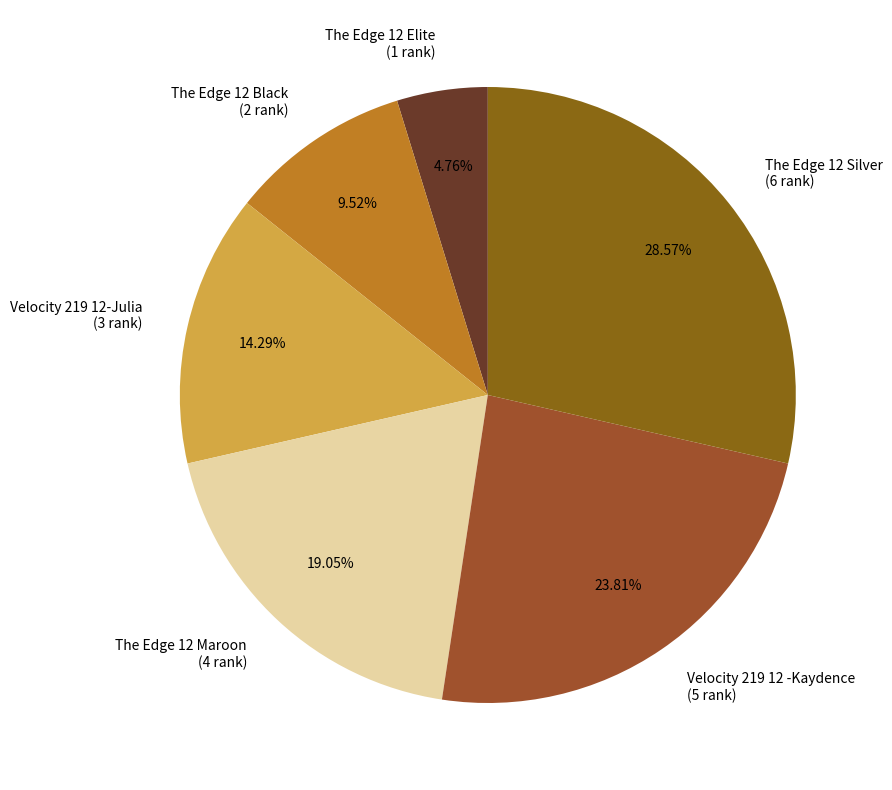

Rank the categories by value from lowest to highest.

The Edge 12 Elite, The Edge 12 Black, Velocity 219 12-Julia, The Edge 12 Maroon, Velocity 219 12 -Kaydence, The Edge 12 Silver